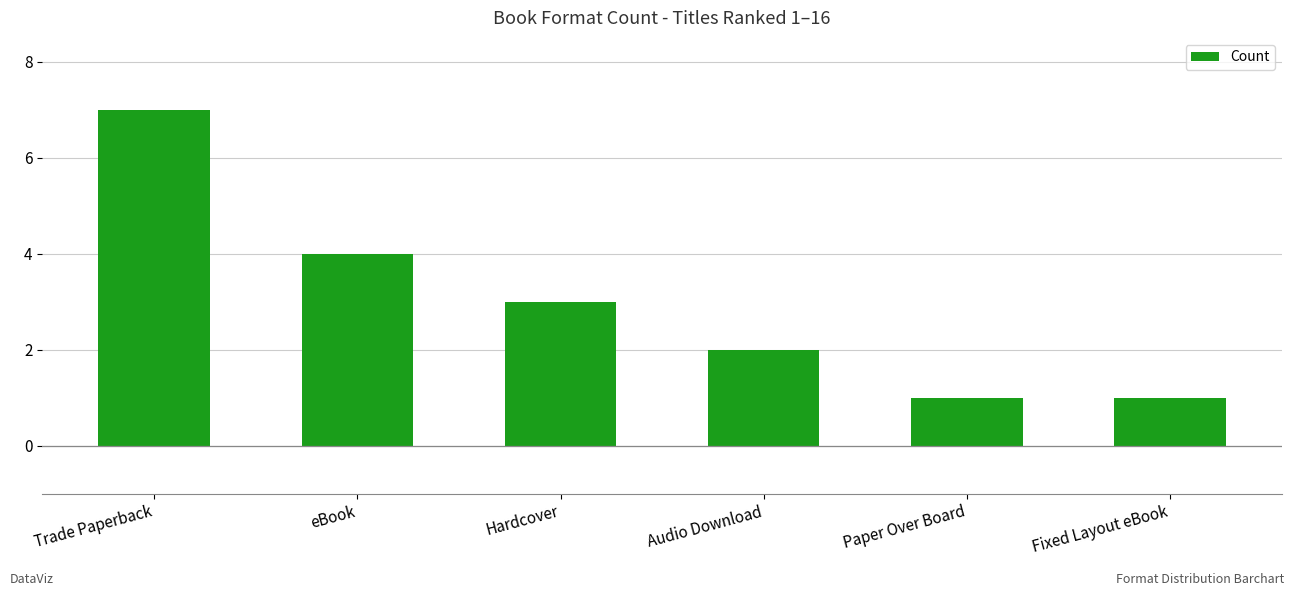

Reading left to right, list all the values displayed in this chart.

Trade Paperback=7	eBook=4	Hardcover=3	Audio Download=2	Paper Over Board=1	Fixed Layout eBook=1